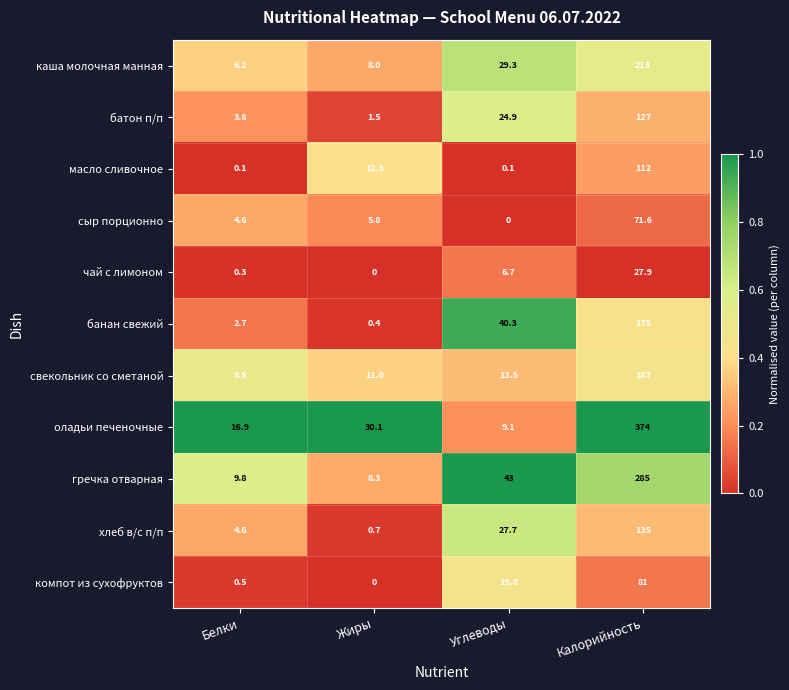

What is the difference between the maximum and minimum values in the сыр порционно series?

71.6